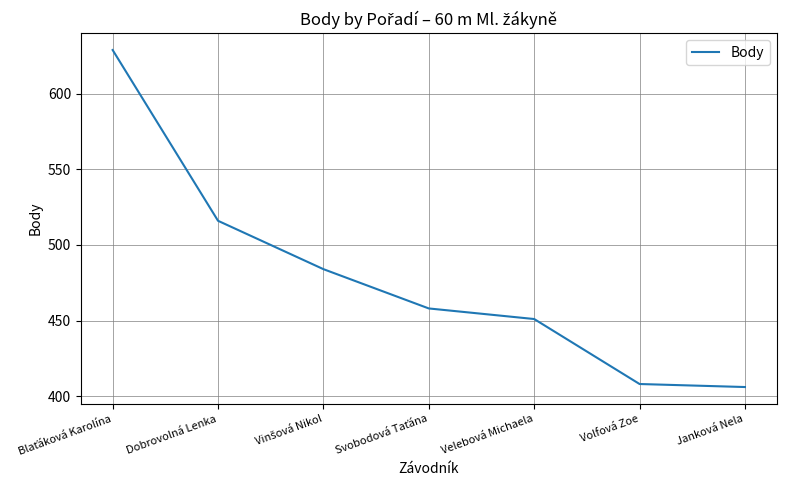

Reading left to right, list all the values displayed in this chart.

629	516	484	458	451	408	406